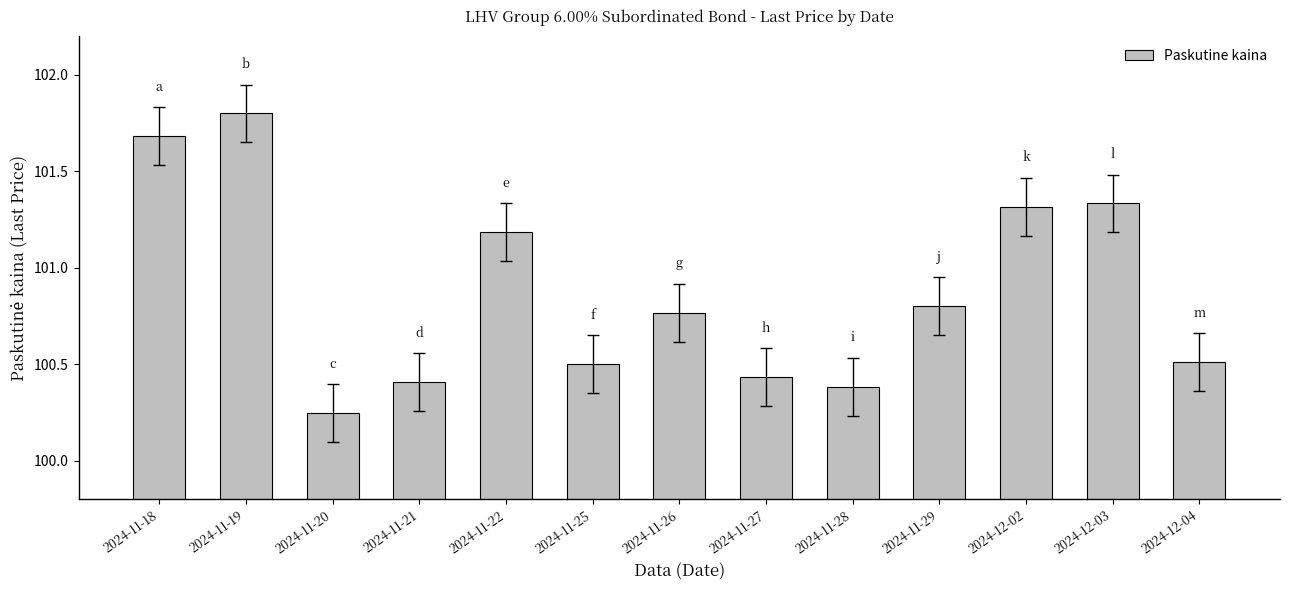

What is the greatest value displayed?

101.8